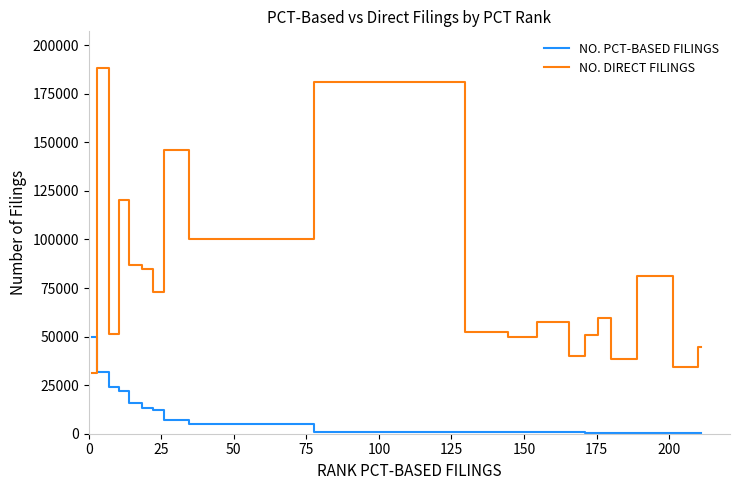

Rank the series by their average value, from highest to lowest.

NO. DIRECT FILINGS, NO. PCT-BASED FILINGS